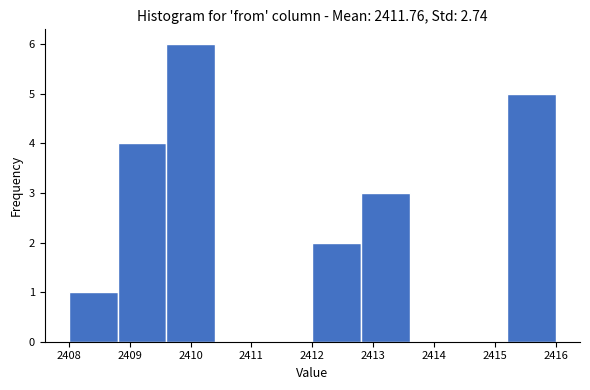

Reading left to right, transcribe this chart: for each bar, give the range it covers on the x-axis and its height. The values are not printed on the chart, so give them approximately, as read against the axis.

2408.0 to 2408.8: 1
2408.8 to 2409.6: 4
2409.6 to 2410.4: 6
2410.4 to 2411.2: 0
2411.2 to 2412.0: 0
2412.0 to 2412.8: 2
2412.8 to 2413.6: 3
2413.6 to 2414.4: 0
2414.4 to 2415.2: 0
2415.2 to 2416.0: 5